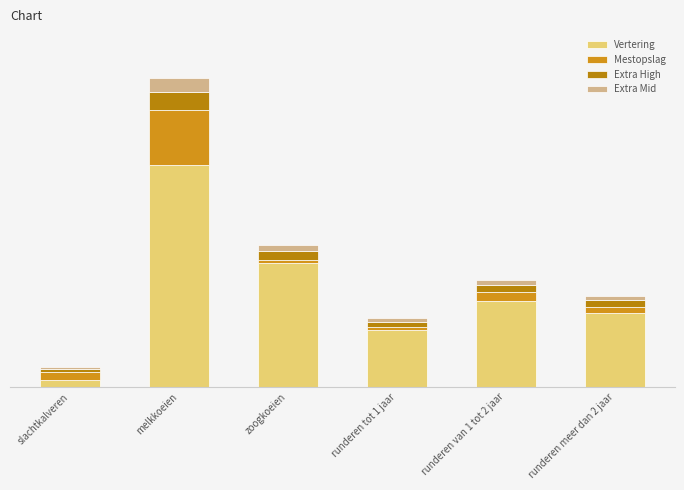

Are the bars horizontal?

No